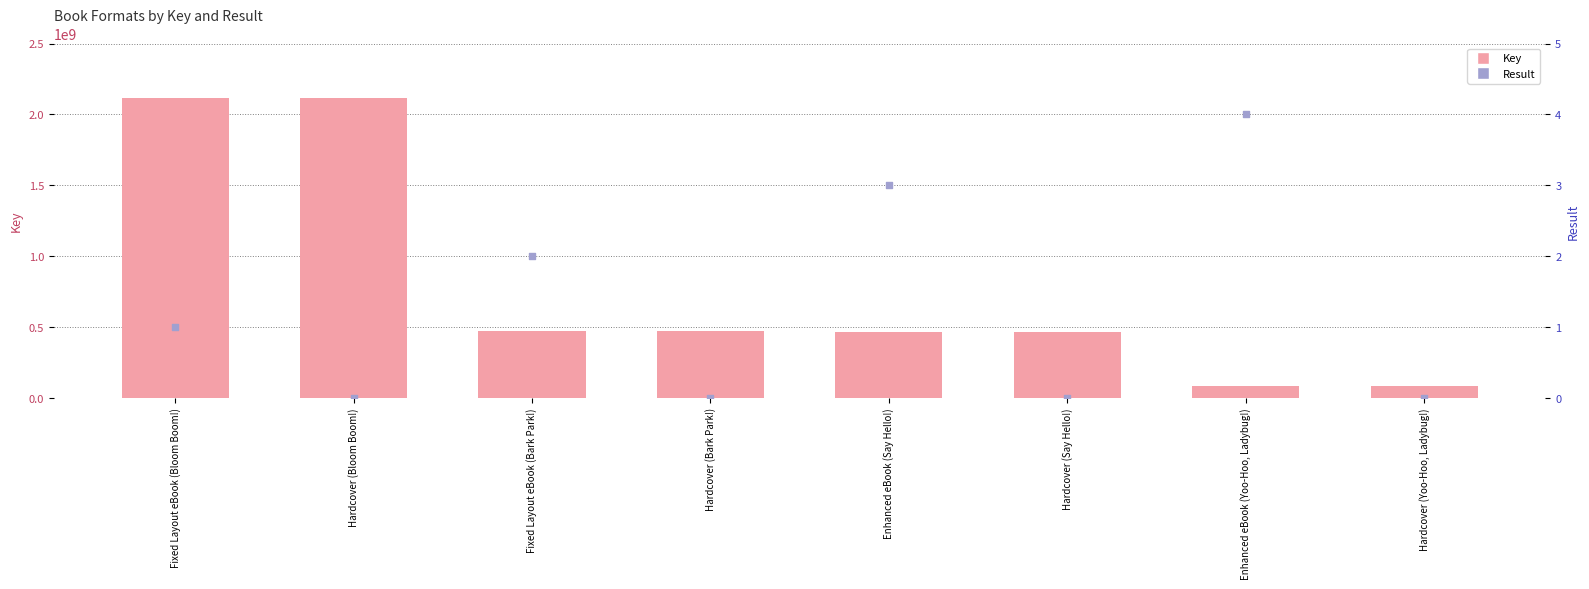

Which series contains the highest Y value?

Key